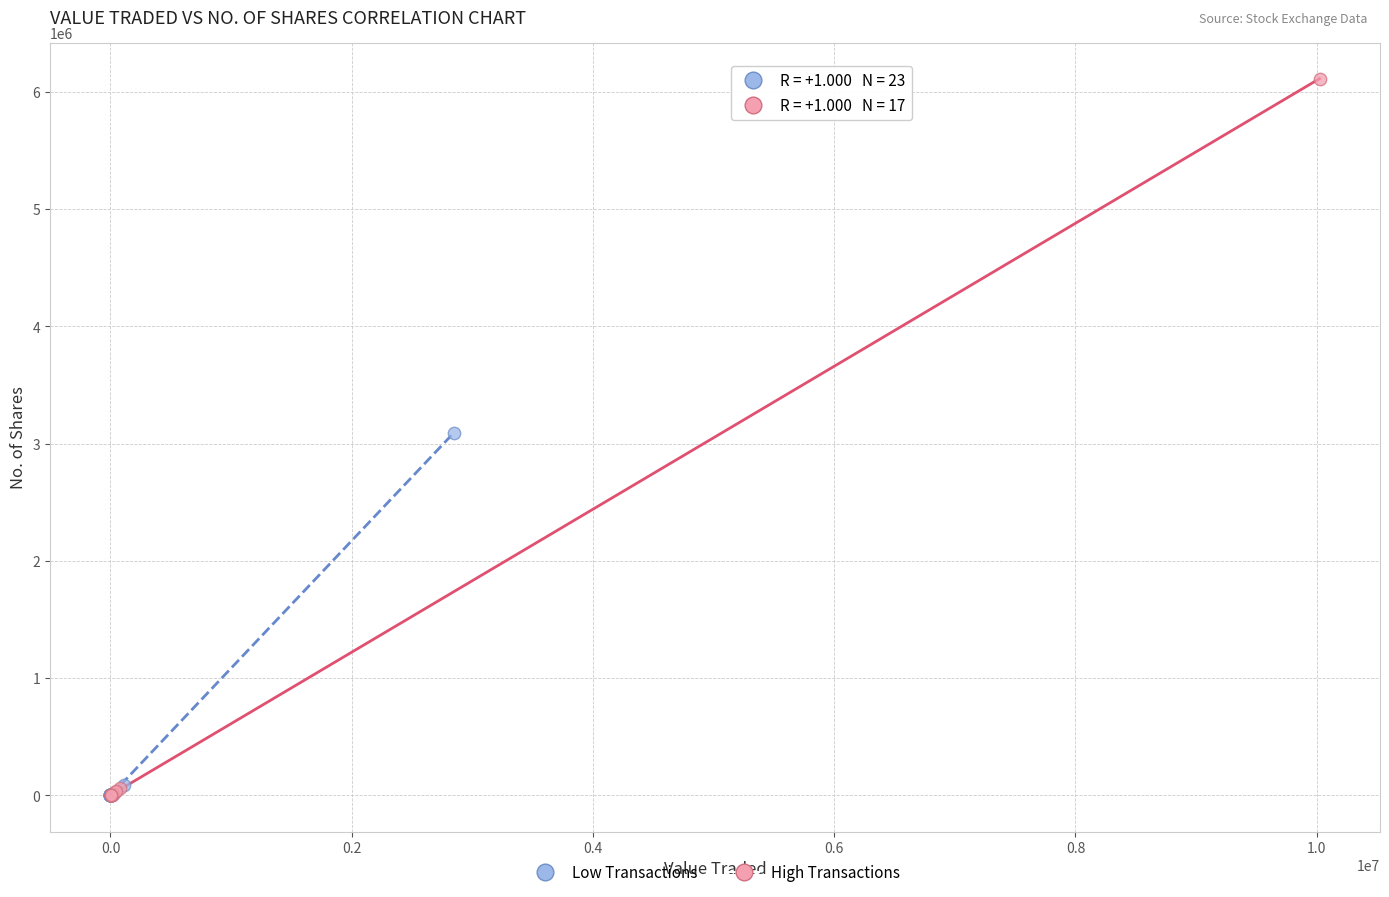

Which series contains the highest Y value?

High Transactions